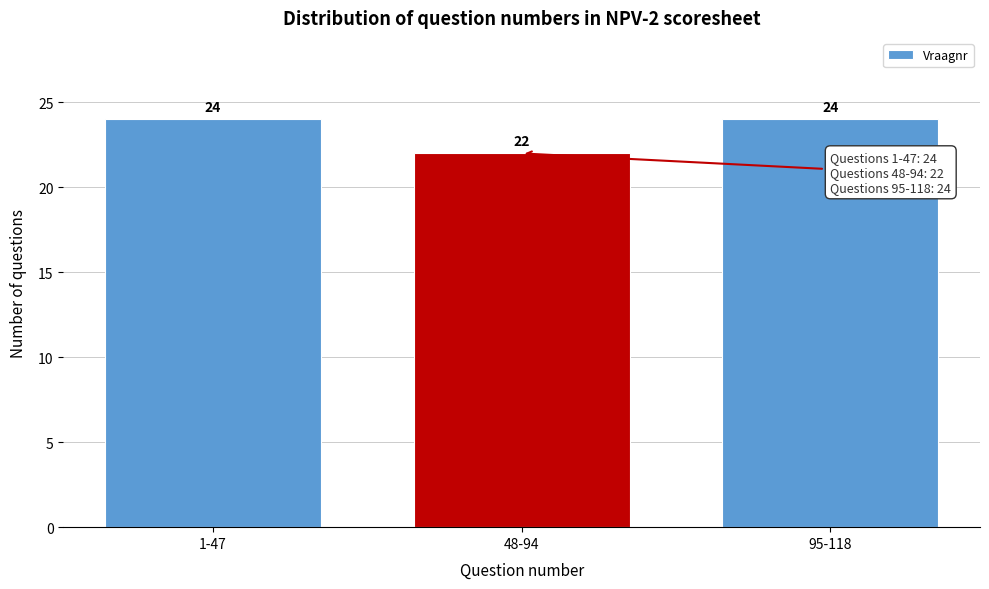

Reading left to right, transcribe all the data shown in this chart.

1-47=24	48-94=22	95-118=24